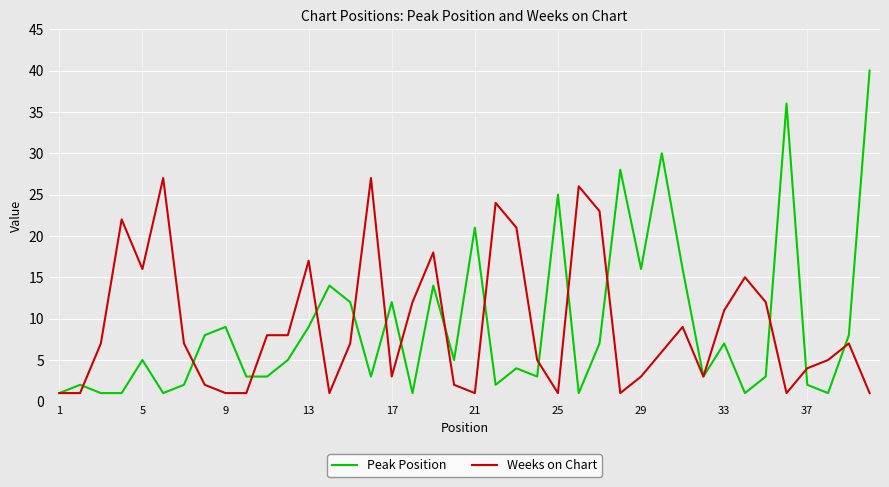

Reading left to right, extract all data points from this chart.

Peak Position: 1	2	1	1	5	1	2	8	9	3	3	5	9	14	12	3	12	1	14	5	21	2	4	3	25	1	7	28	16	30	16	3	7	1	3	36	2	1	8	40
Weeks on Chart: 1	1	7	22	16	27	7	2	1	1	8	8	17	1	7	27	3	12	18	2	1	24	21	5	1	26	23	1	3	6	9	3	11	15	12	1	4	5	7	1